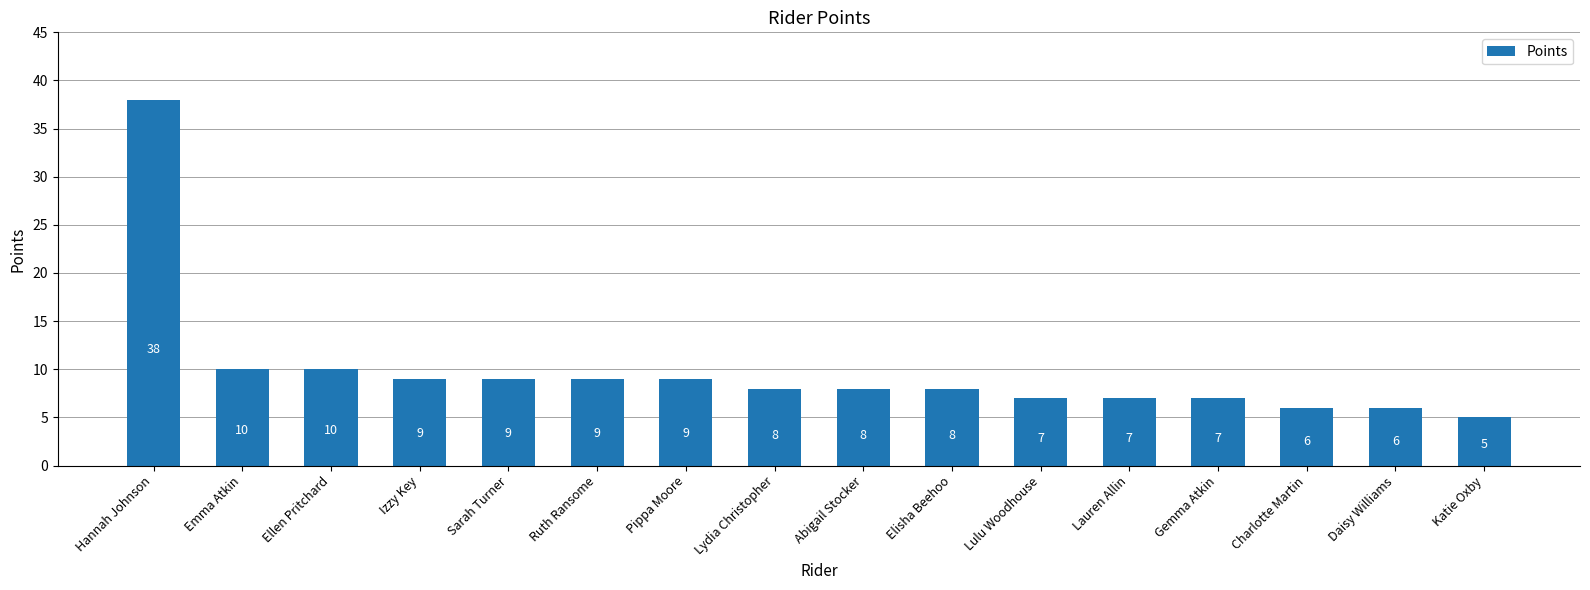

Reading left to right, extract all data points from this chart.

Hannah Johnson=38	Emma Atkin=10	Ellen Pritchard=10	Izzy Key=9	Sarah Turner=9	Ruth Ransome=9	Pippa Moore=9	Lydia Christopher=8	Abigail Stocker=8	Elisha Beehoo=8	Lulu Woodhouse=7	Lauren Allin=7	Gemma Atkin=7	Charlotte Martin=6	Daisy Williams=6	Katie Oxby=5